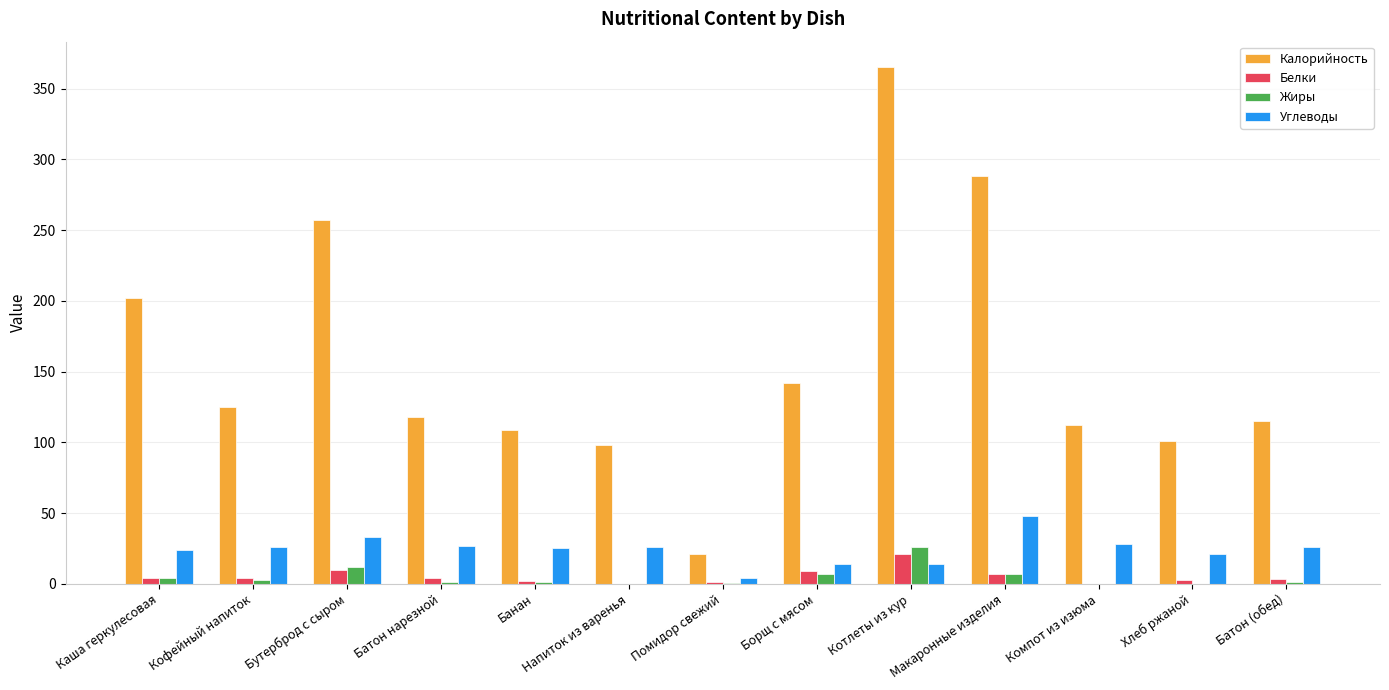

Which series changed the most between Бутерброд с сыром and Борщ с мясом?

Калорийность